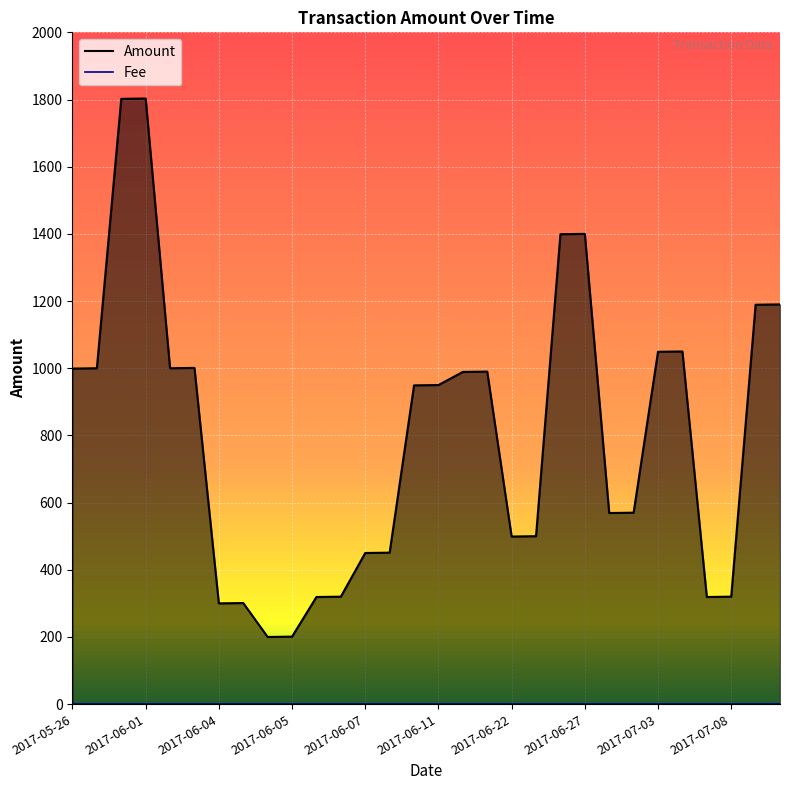

Reading right to left, extract all data points from this chart.

Amount: 1190	1189	320	319	1050	1049	570	569	1400	1399	500	499	990	989	950	949	451	450	320	319	201	200	301	300	1001	1000	1803	1802	1000	999
Fee: 1	1	1	1	1	1	1	1	1	1	1	1	1	1	1	1	1	1	1	1	1	1	1	1	1	1	1	1	1	1